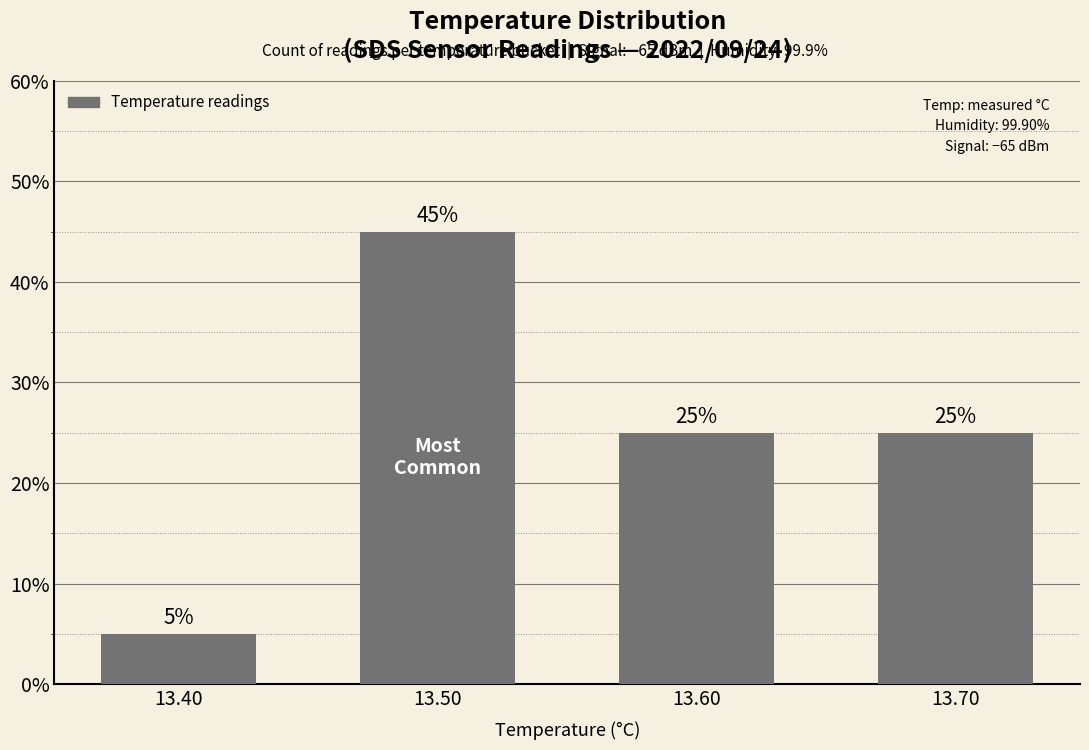

How many data points does each series have?

4